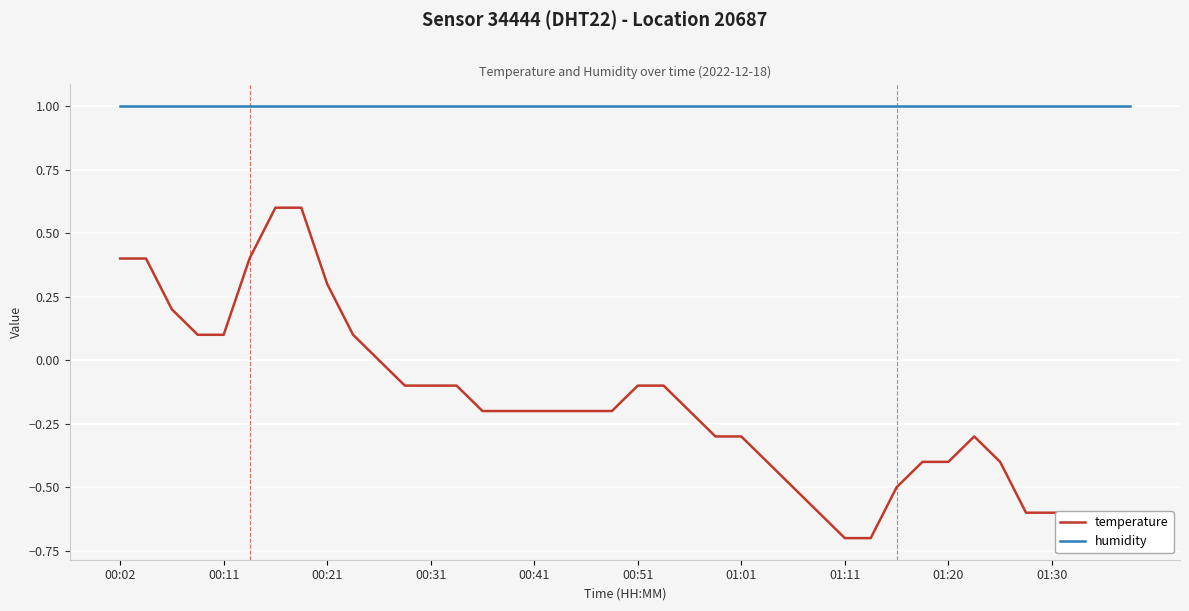

How many interior local valleys does the temperature series have?

1